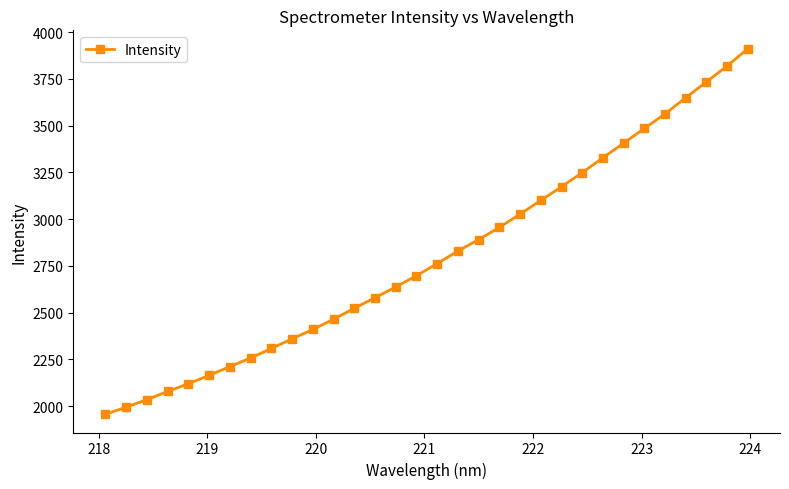

What is the greatest value displayed?

3911.9